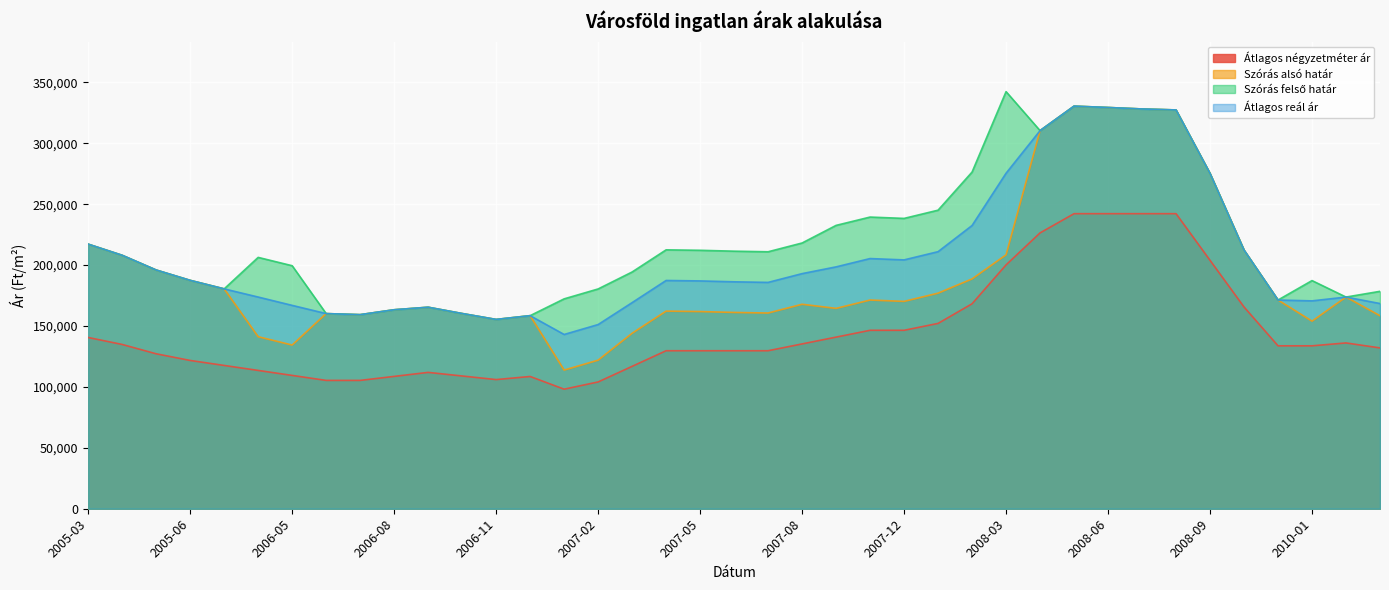

At which label does Átlagos reál ár first exceed 186990?

2005-03